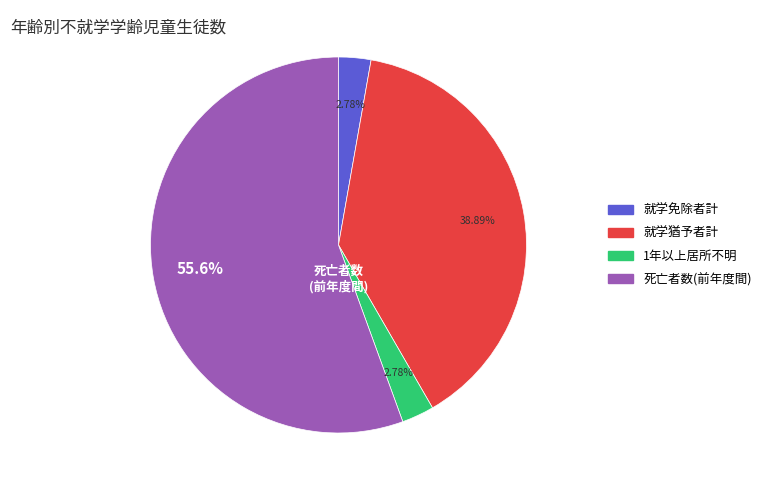

What is the ratio of the value at 死亡者数(前年度間) to the value at 1年以上居所不明?

20.0